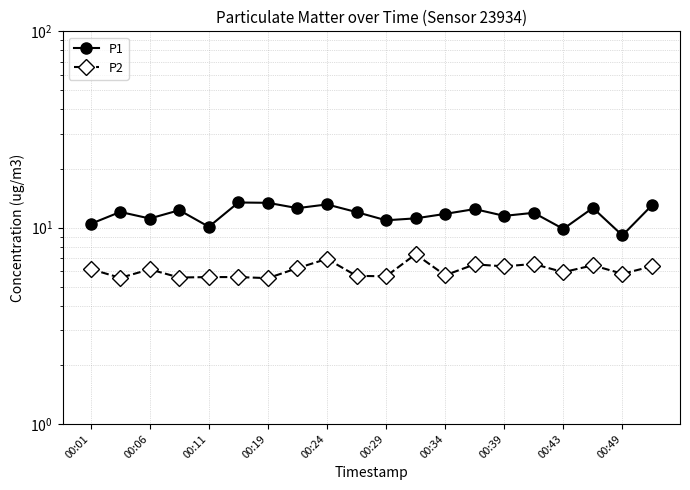

How many distinct data groups are displayed?

2